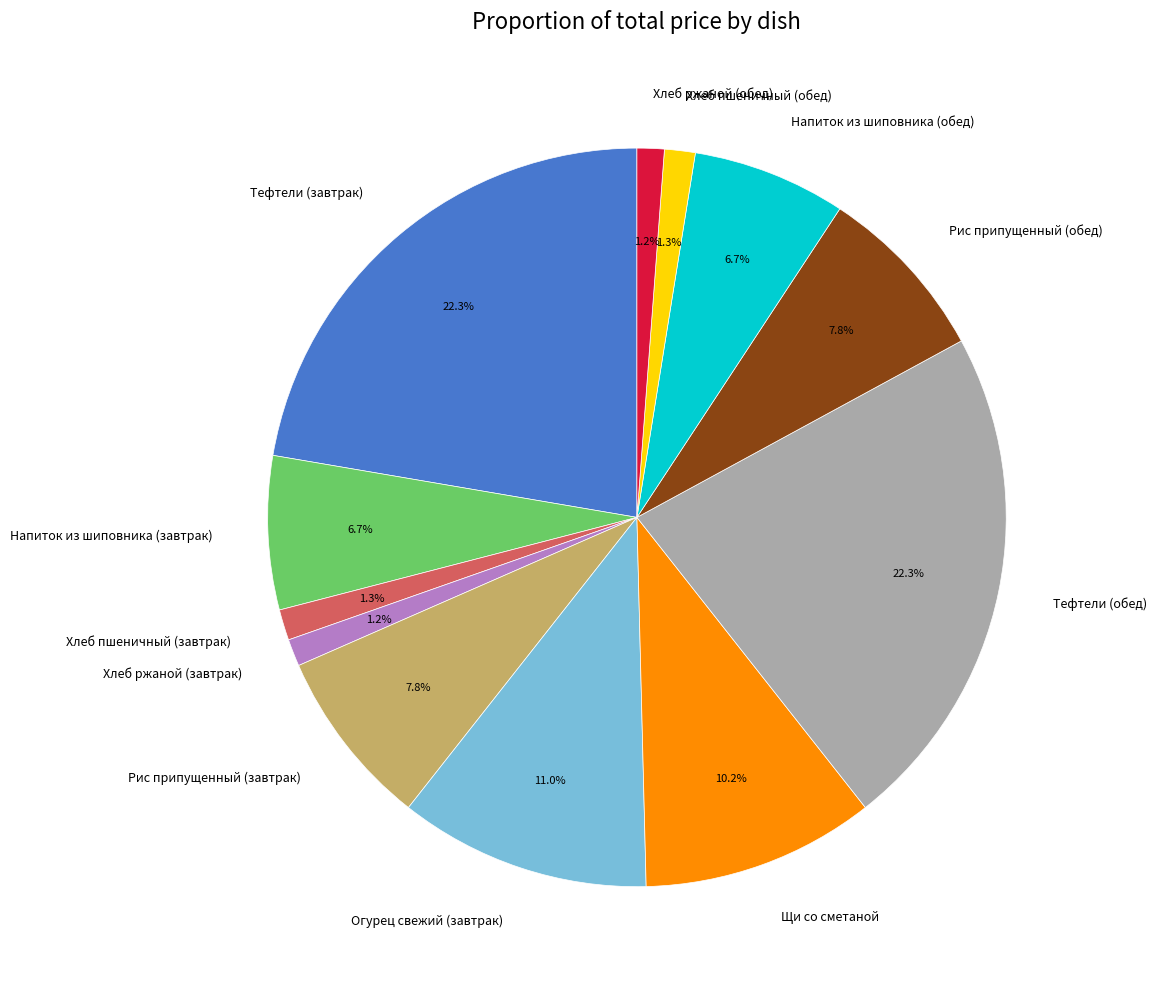

How much of the chart is everything except Тефтели (обед)?

77.7%